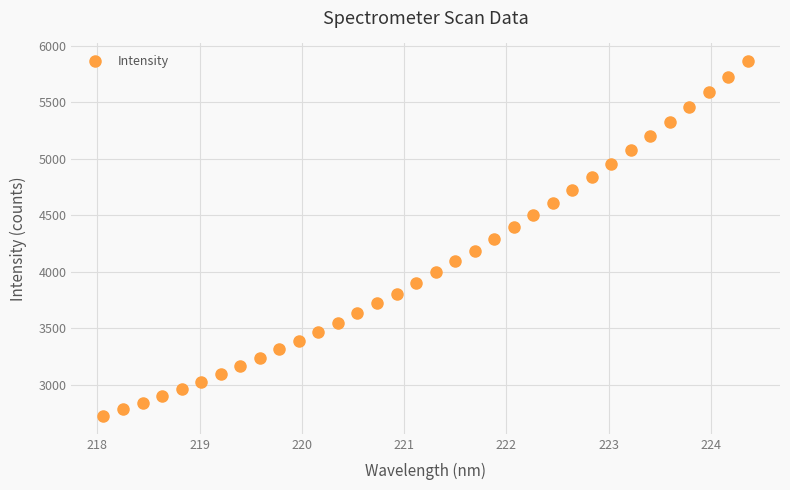

What is the range of Y values (max minus min)?

3140.6